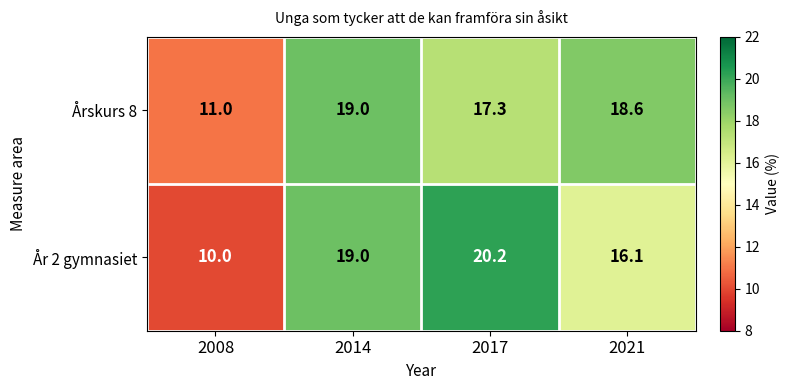

What is the difference between the second highest and minimum values in the Årskurs 8 series?

7.6